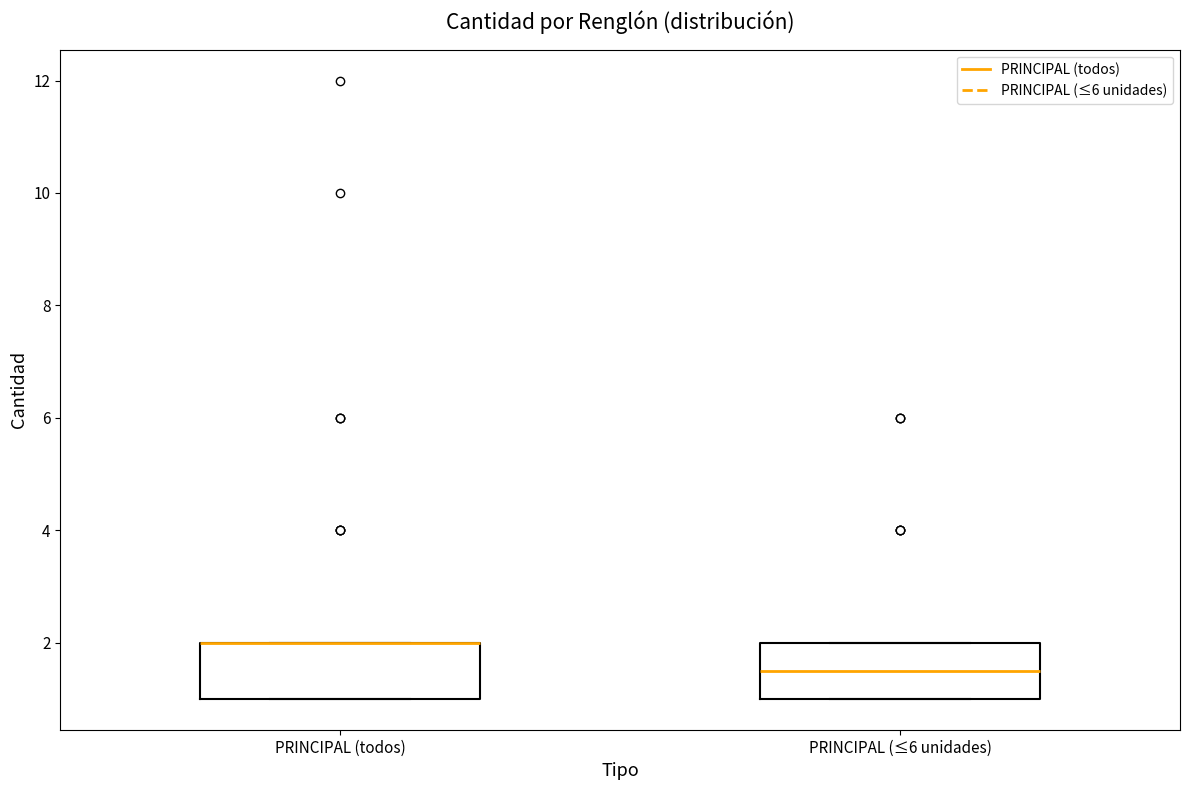

Where is the lower edge of the box for PRINCIPAL (≤6 unidades) on the y-axis? The values are not printed on the chart, so give them approximately, as read against the axis.

1.0